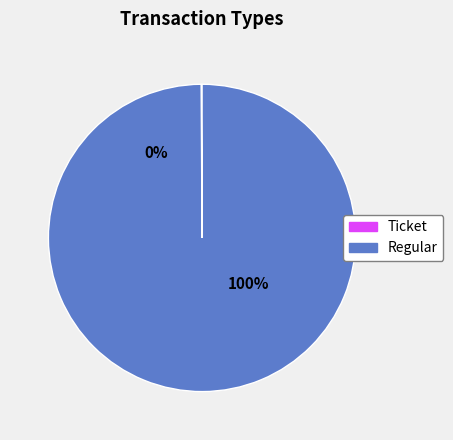

Which slice is the smallest?

Ticket